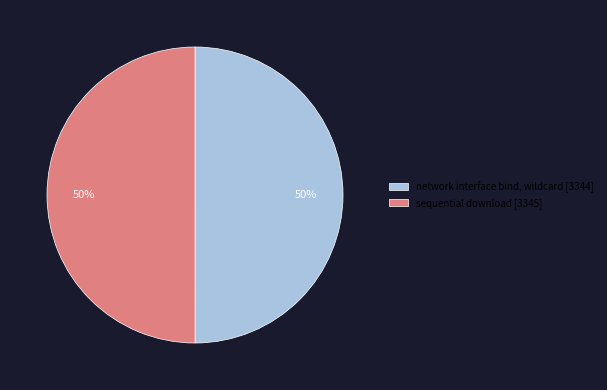

True or false: sequential download accounts for 64% of the total.

False